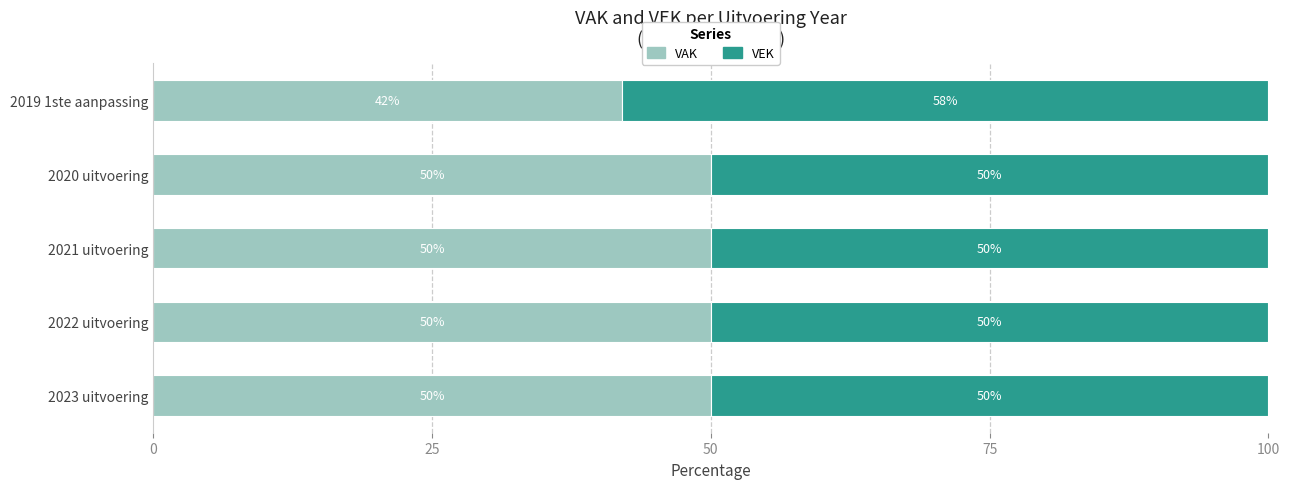

What is the difference between the maximum and minimum values in the VAK series?

7.9